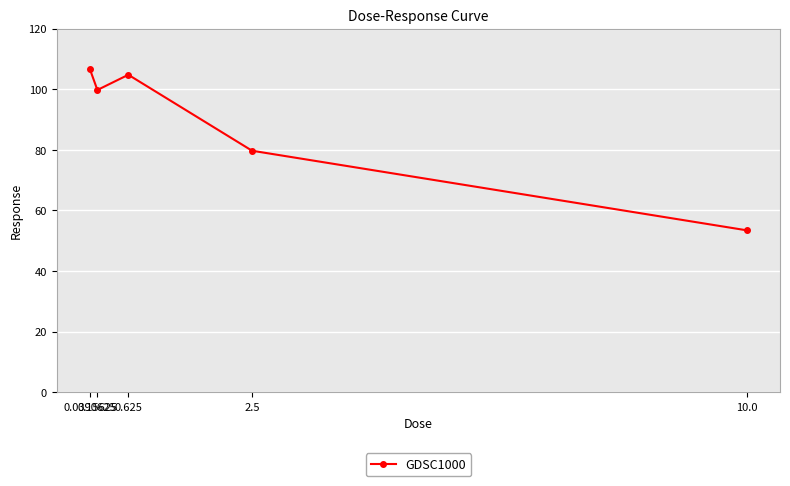

List the labels in order of value, largest first.

0.0390625, 0.625, 0.15625, 2.5, 10.0